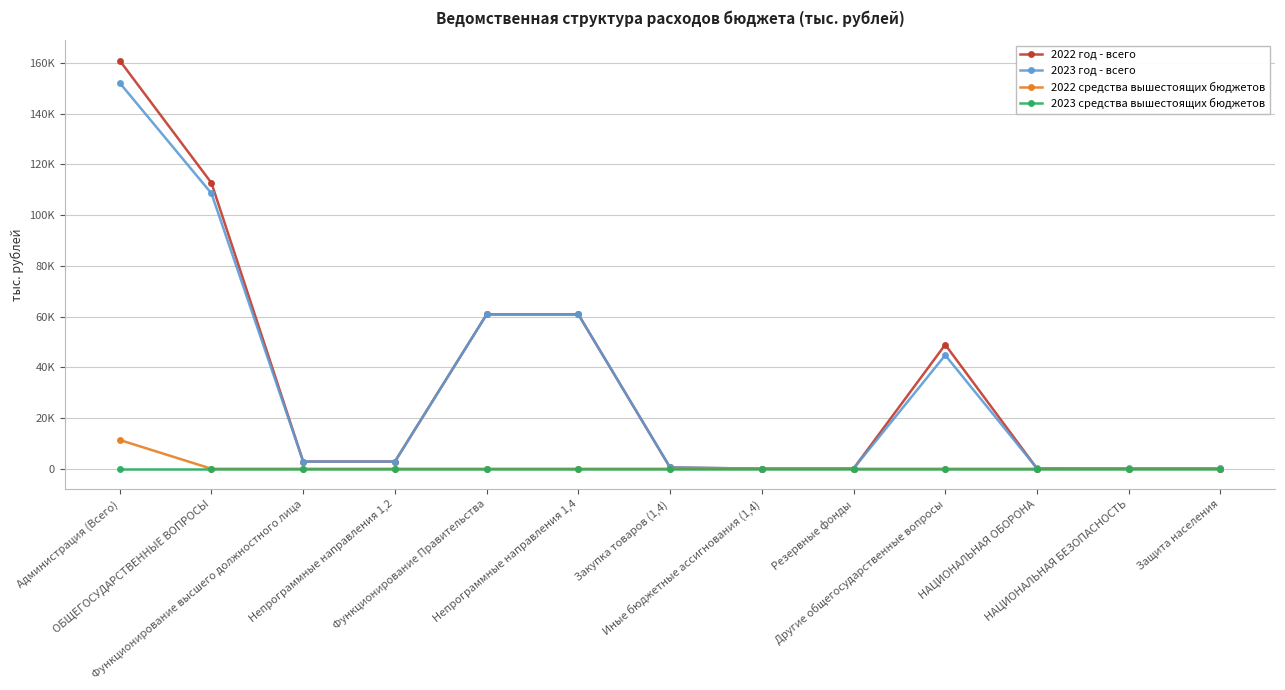

The value of 2022 средства вышестоящих бюджетов at Непрограммные направления 1,4 is 0.0. True or false?

True